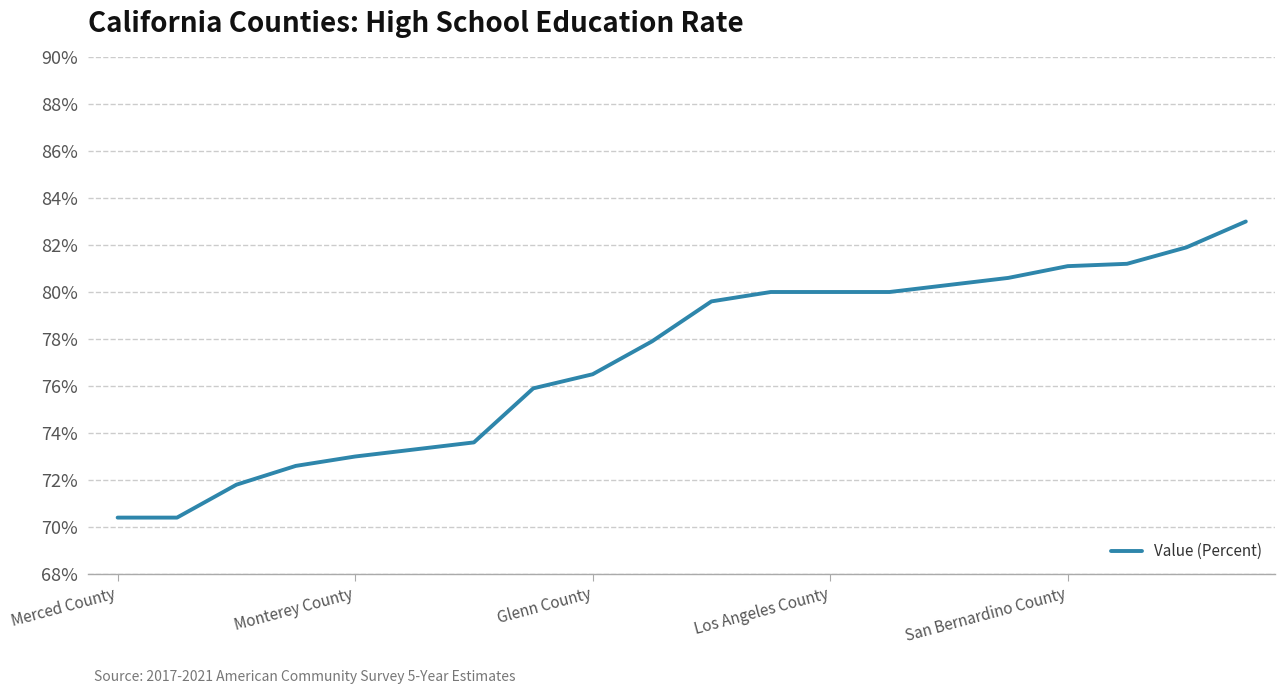

What is the greatest value displayed?

83.0